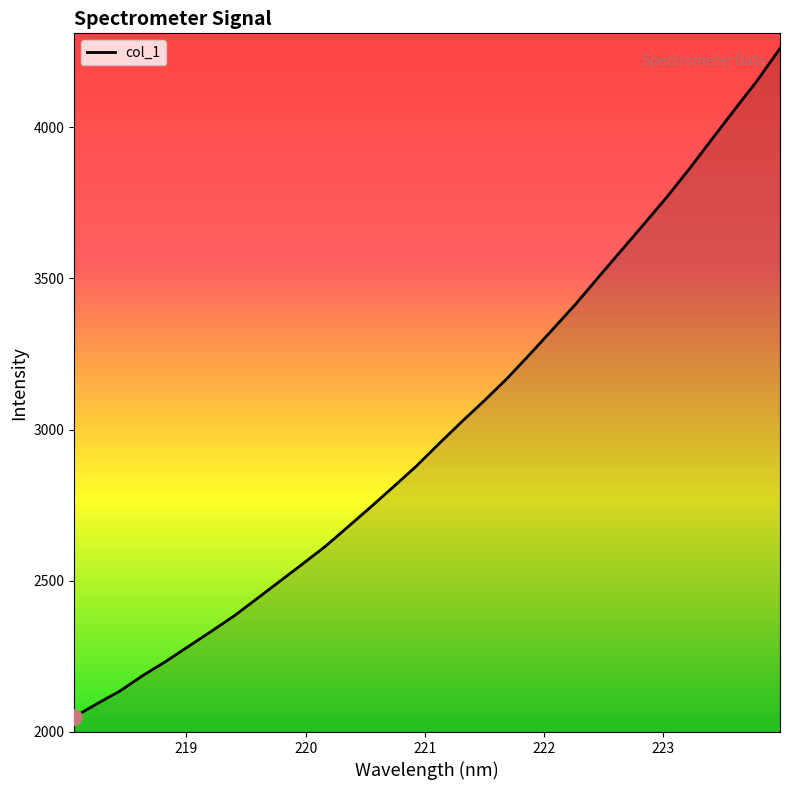

What is the minimum value shown in the chart?

2049.3